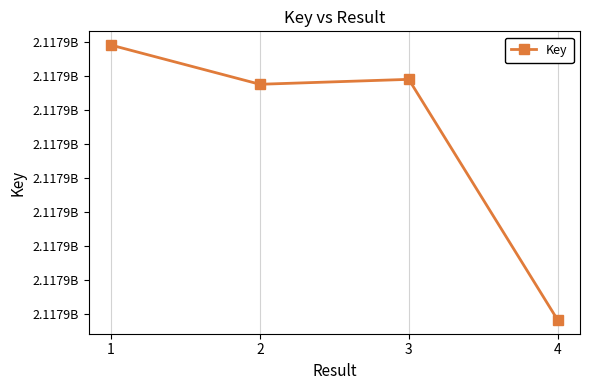

Reading left to right, list all the values displayed in this chart.

1=2117876899	2=2117875747	3=2117875892	4=2117868822